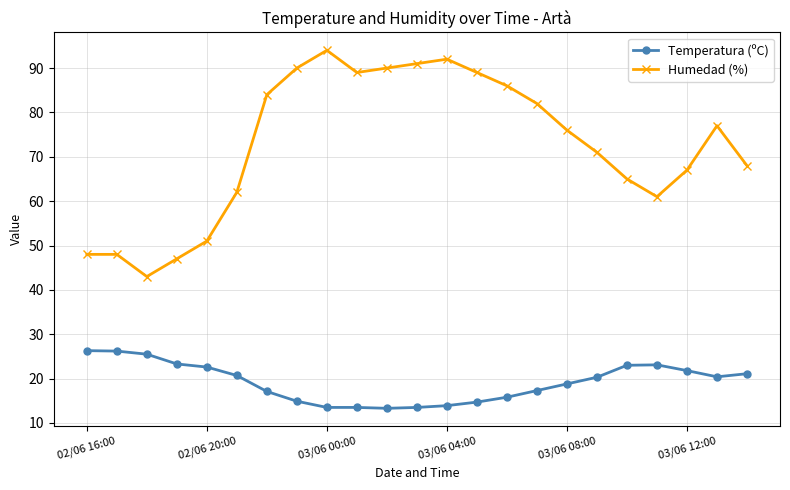

Which series has the largest total across all categories?

Humedad (%)